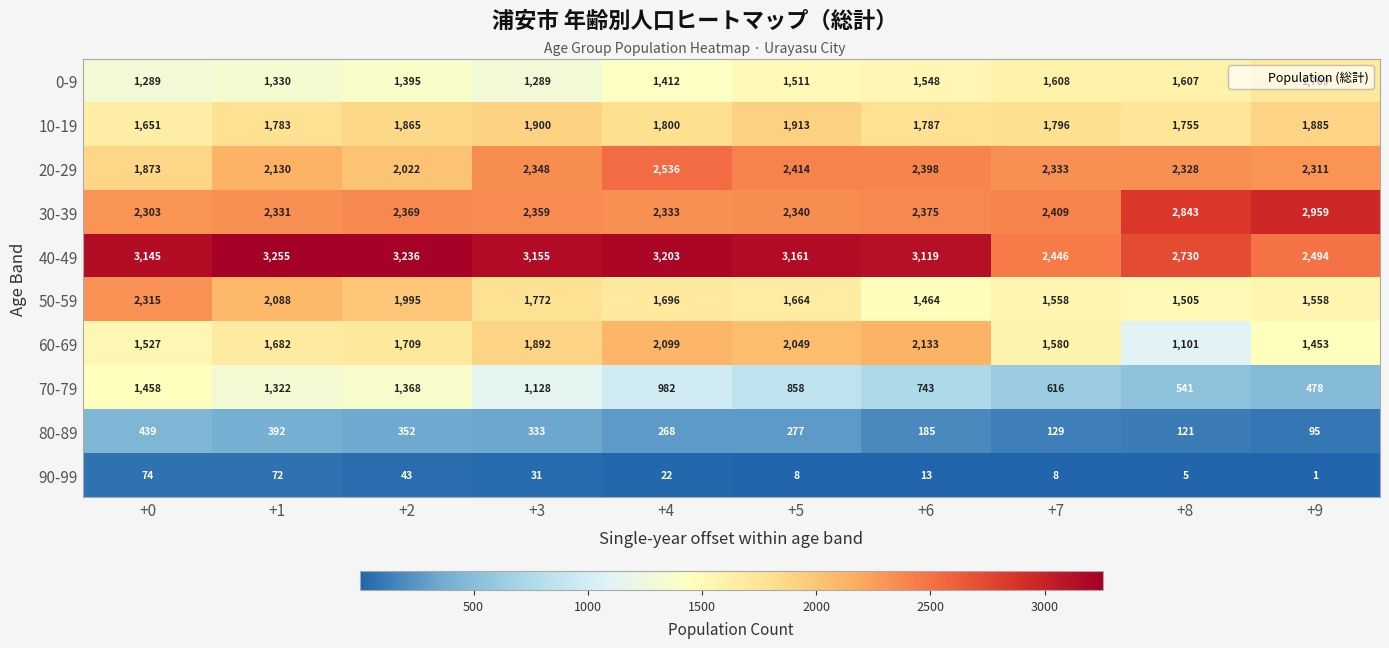

True or false: 40-49 has a value of 2494 at +9.

True